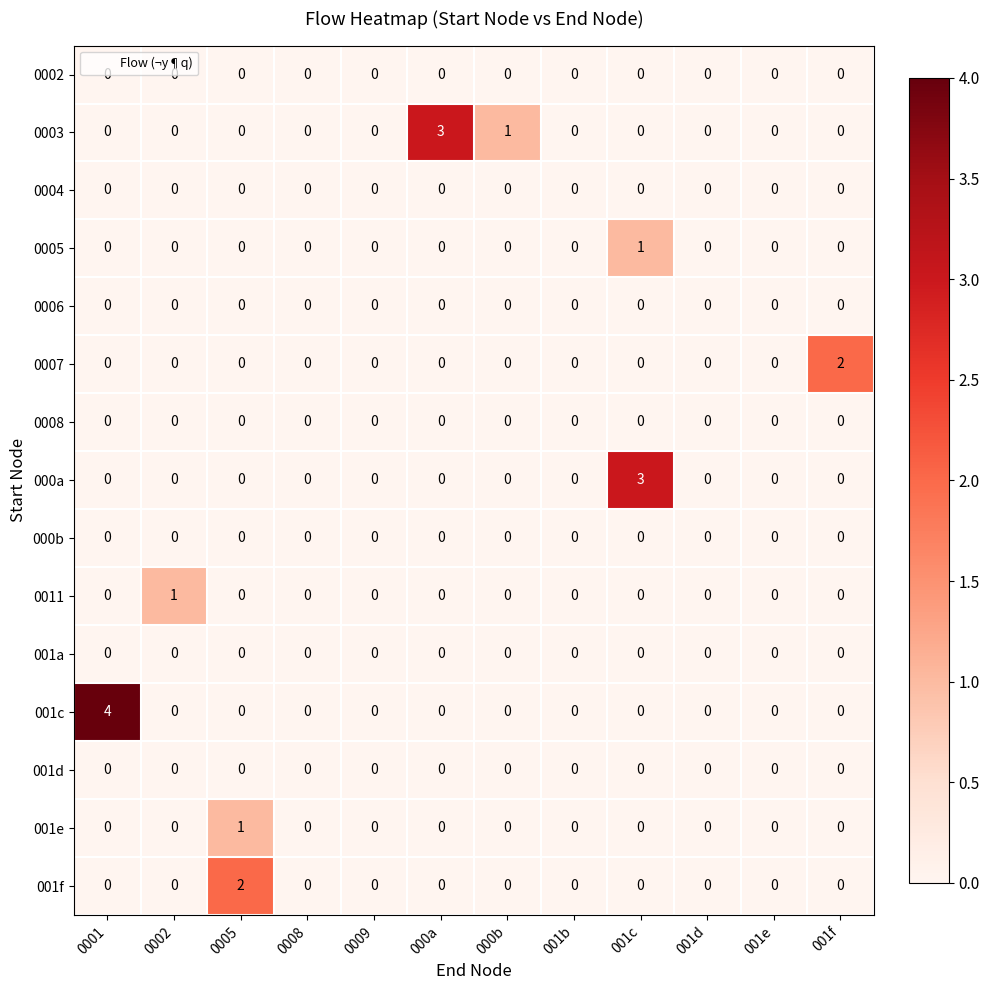

The value of 001d at 0005 is 0. True or false?

True